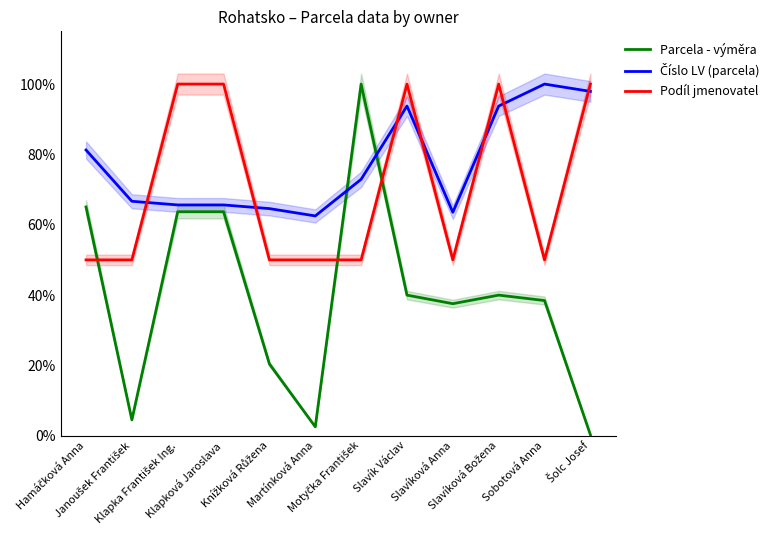

What is the average value of the Číslo LV (parcela) series?

0.8